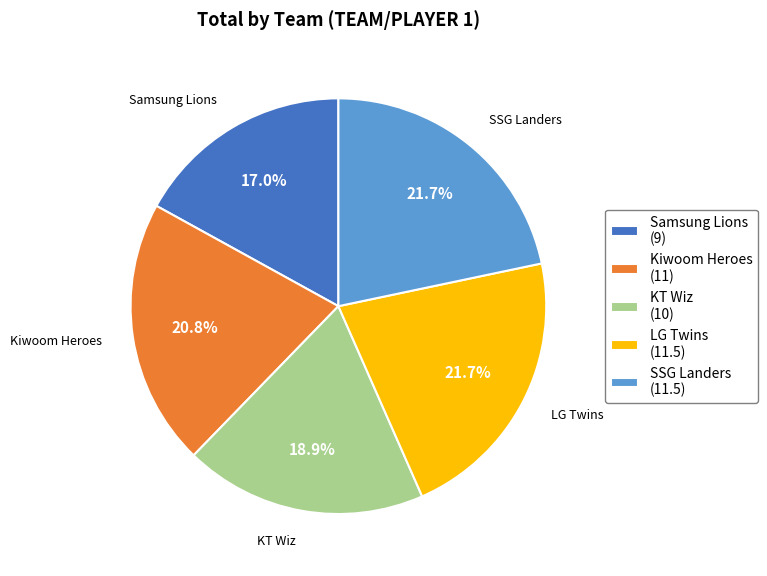

What percentage do LG Twins and SSG Landers together represent?

43.4%